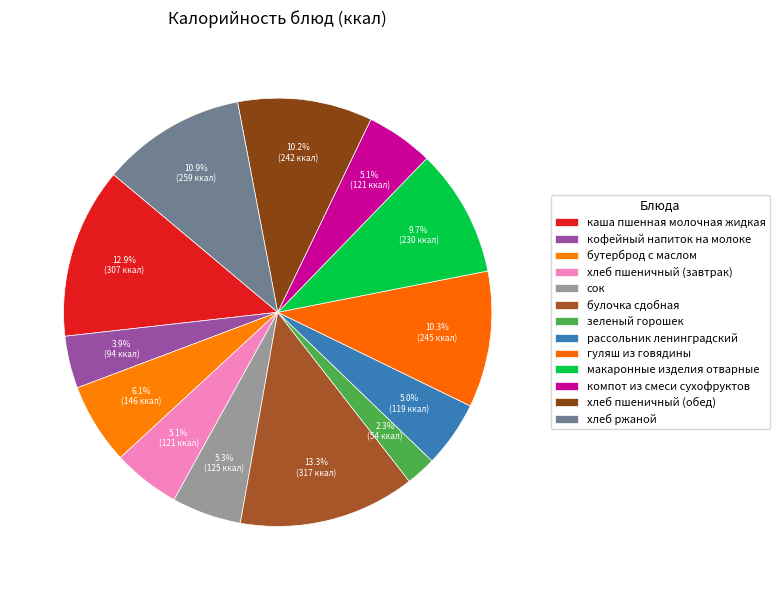

Is there any slice that represents more than half of the pie?

No